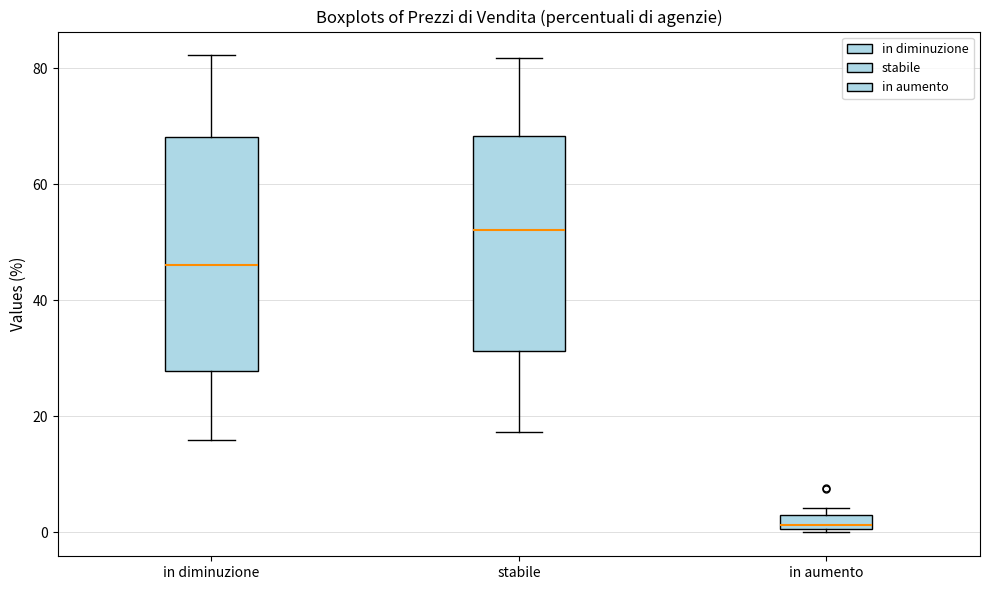

Comparing the boxes themselves (not the whiskers), which one is the tallest?

in diminuzione